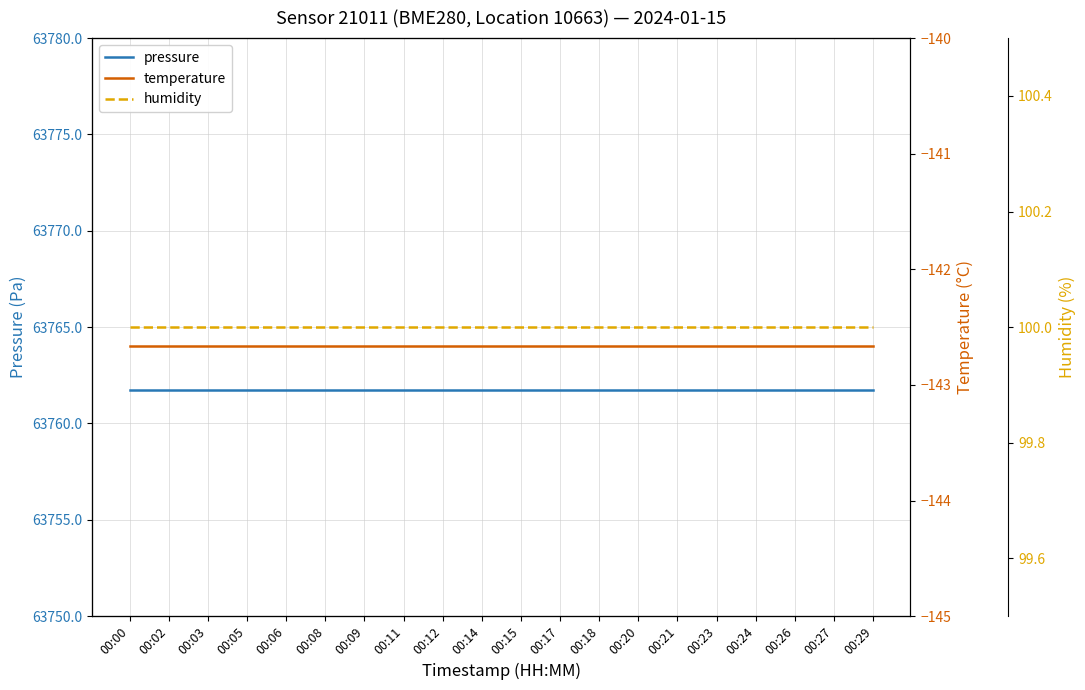

Which has a higher value, 00:05 or 00:11?

00:05